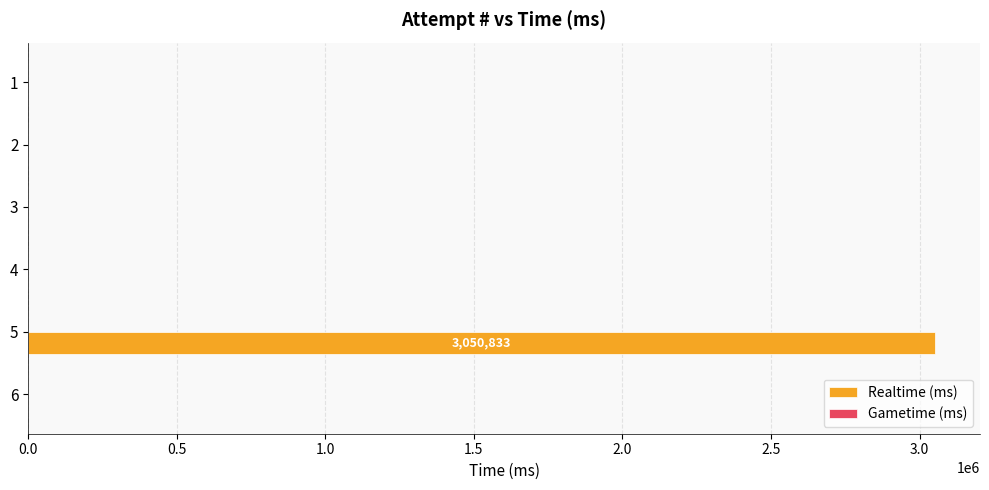

What is the change in value from 5 to 2?

-3050833